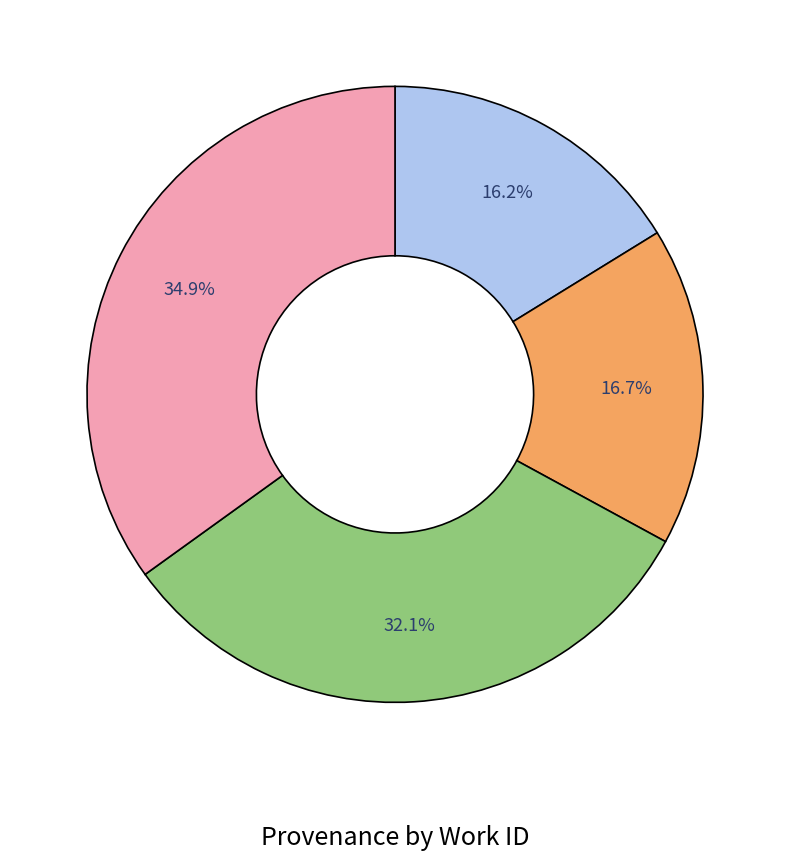

Is there a majority slice in this chart?

No